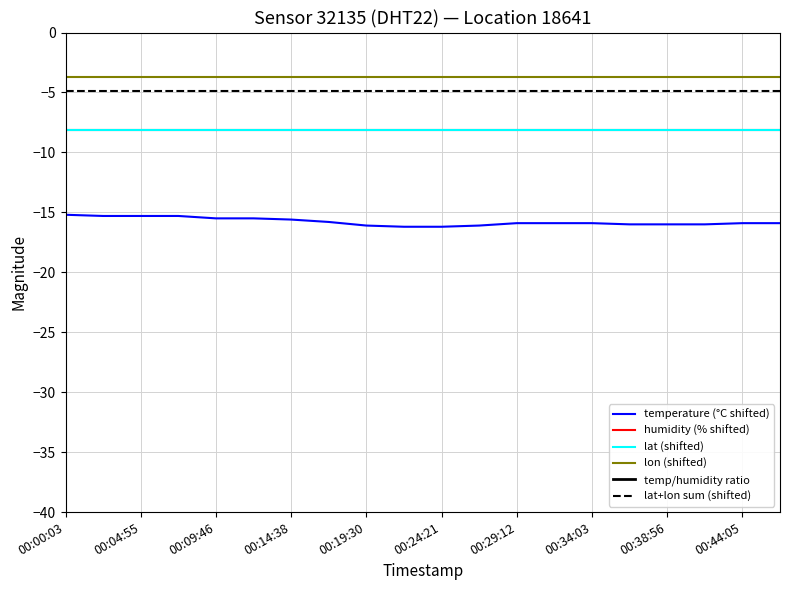

Where is temperature (°C shifted) nearest to the value -15?

00:00:03